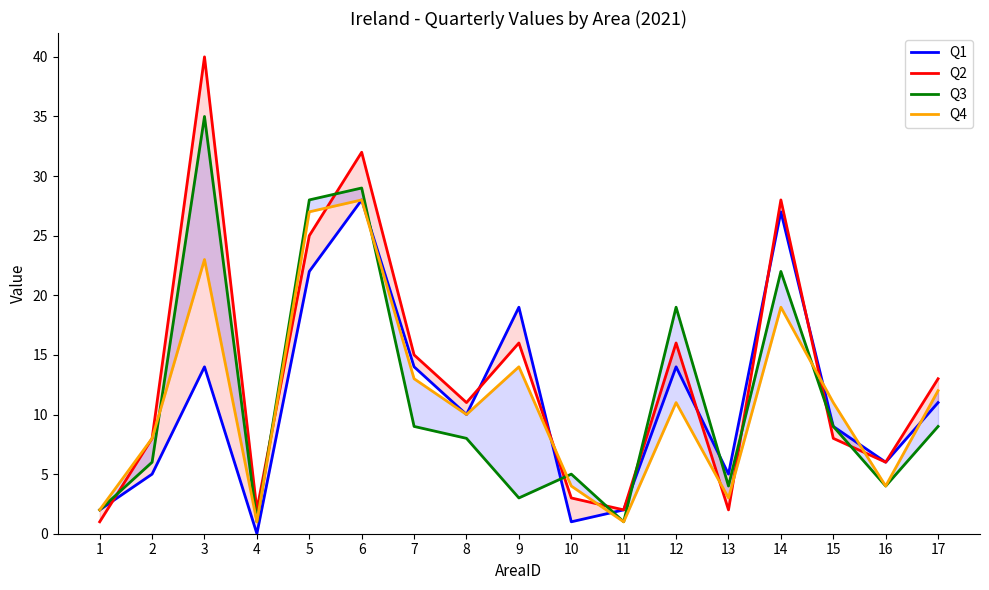

At 1, list the series in order from largest to smallest.

Q1, Q3, Q4, Q2